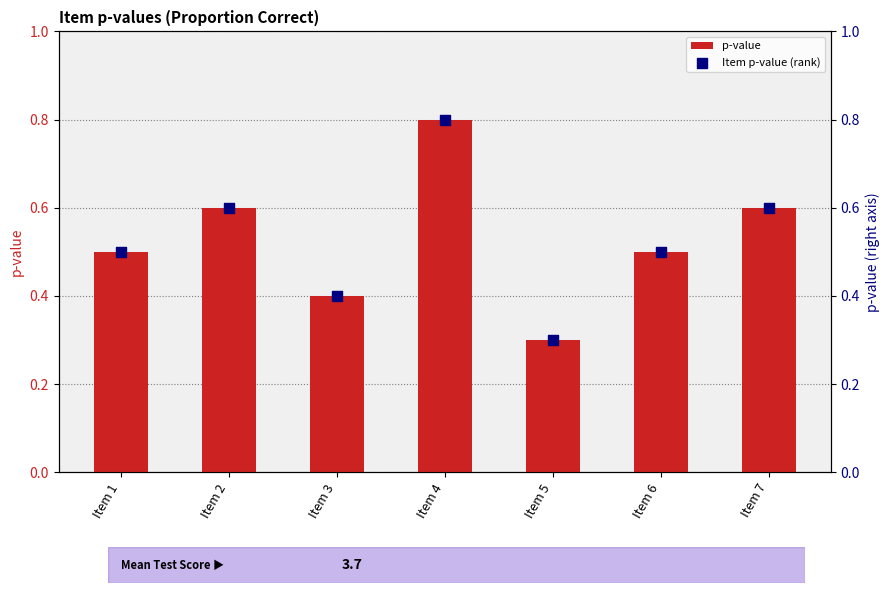

Which series reaches the minimum Y coordinate?

p-value